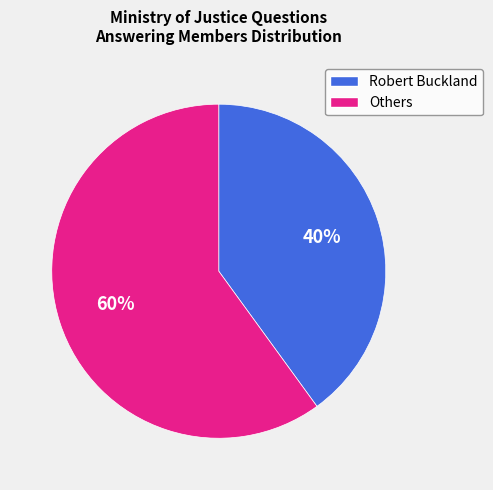

Is there a majority slice in this chart?

Yes